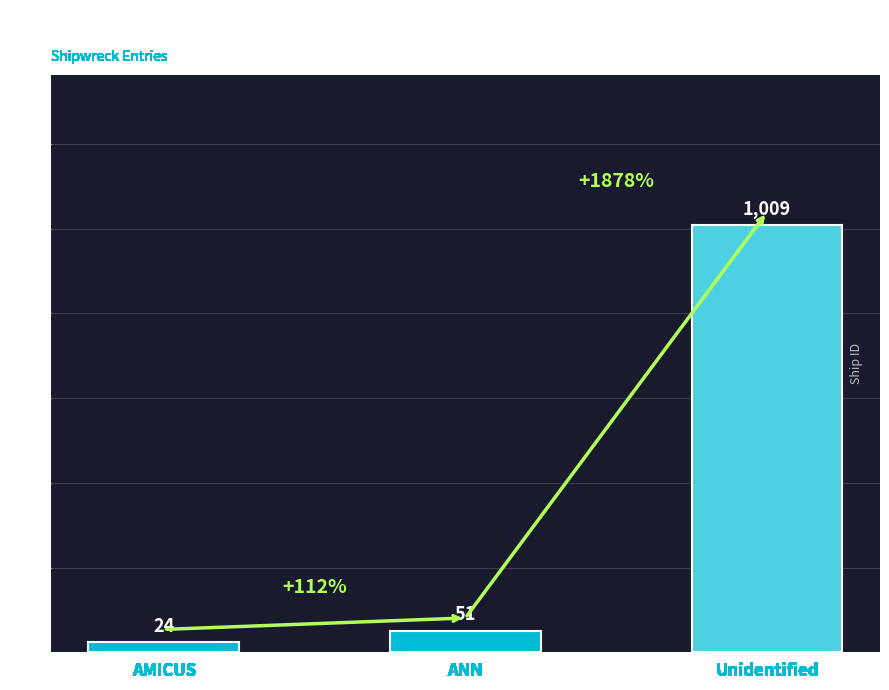

Approximately how many times larger is the value at Unidentified compared to ANN?

19.8